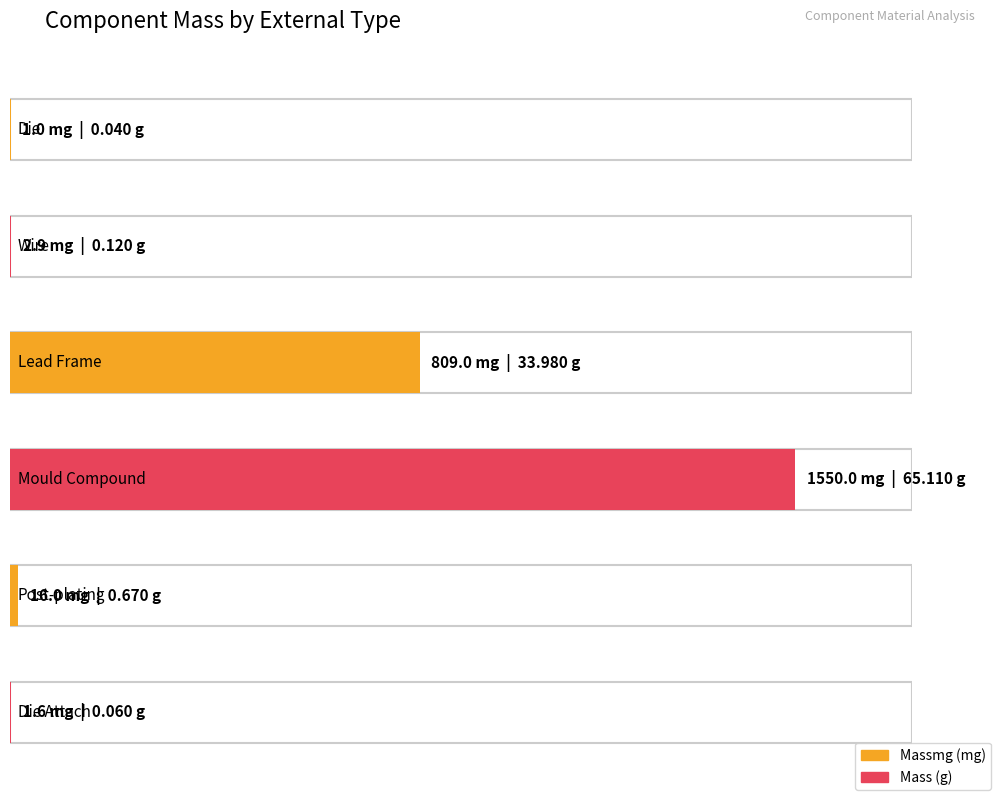

The value of Mass at Post-plating is 1.2. True or false?

False